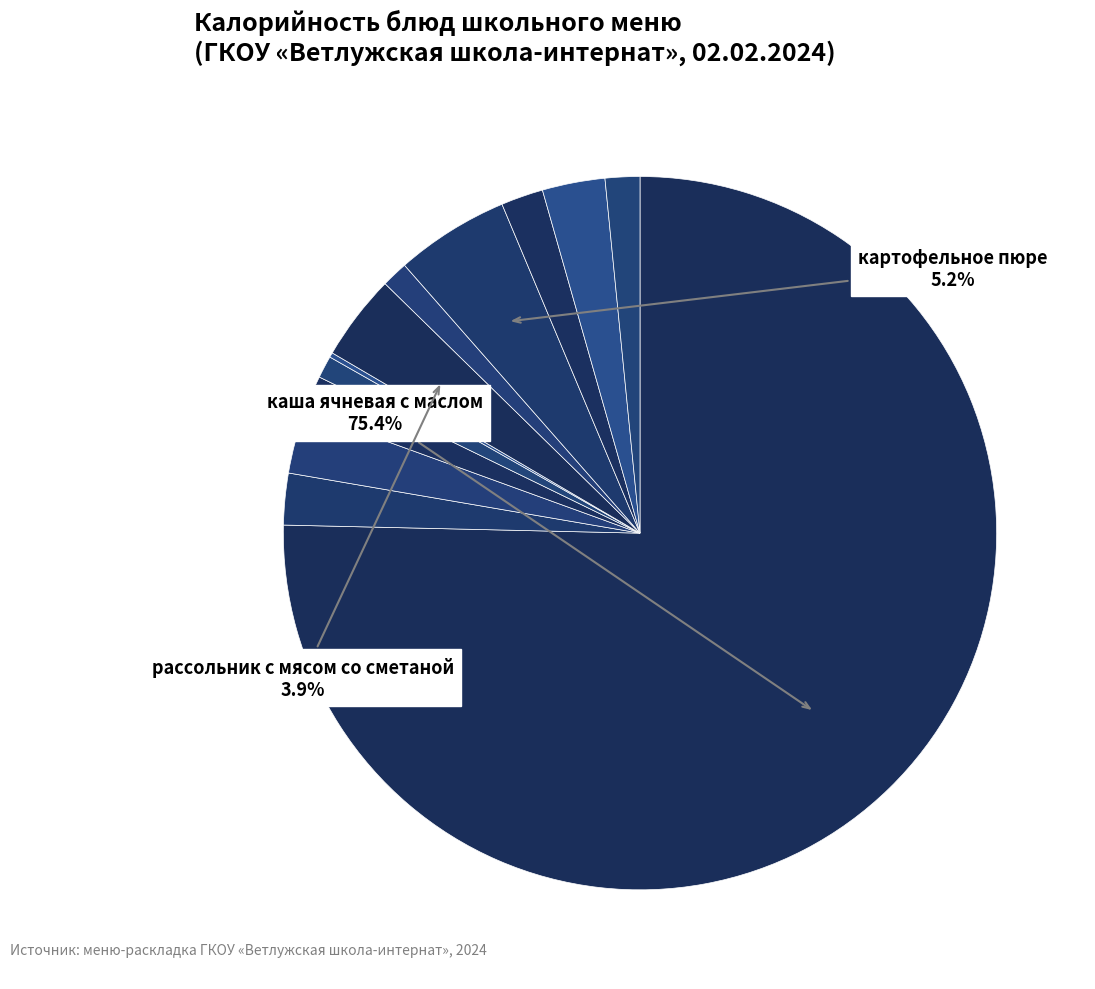

Which category accounts for the majority?

каша ячневая с маслом